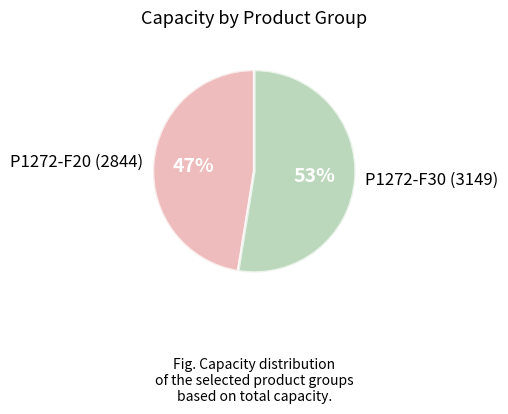

How many slices are in this pie chart?

2